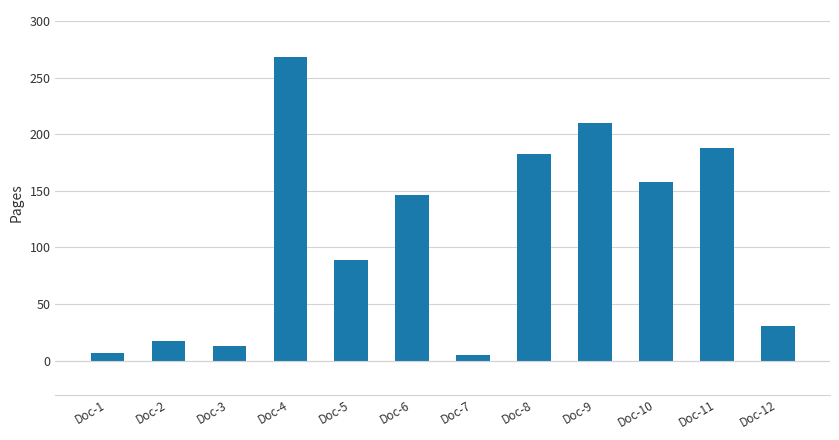

The value at Doc-1 is 7. True or false?

True